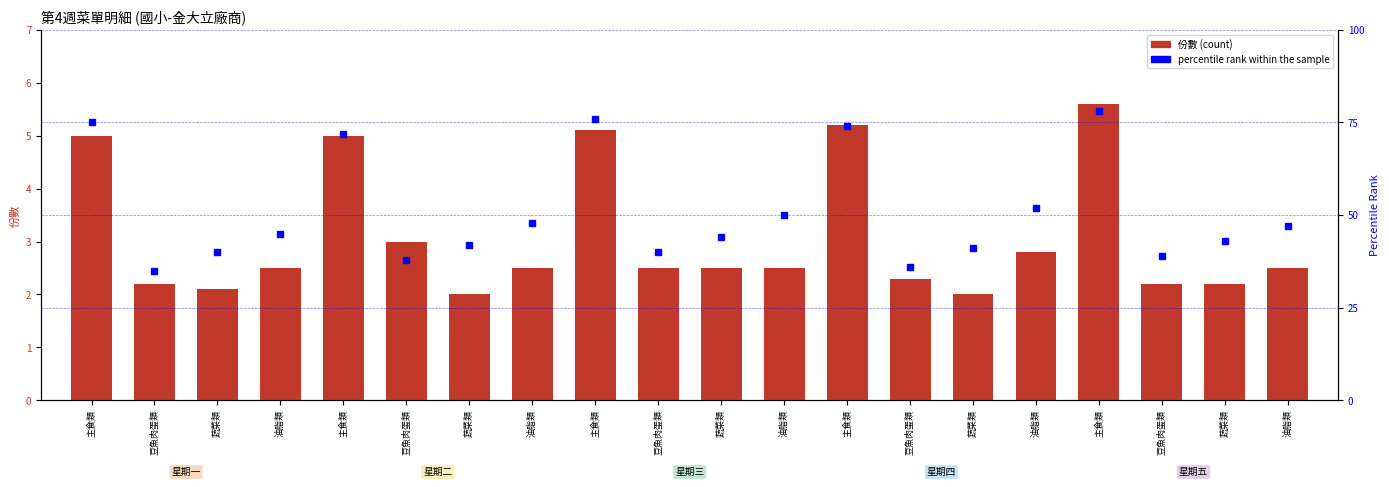

Are the bars grouped side by side (vs. stacked)?

Yes